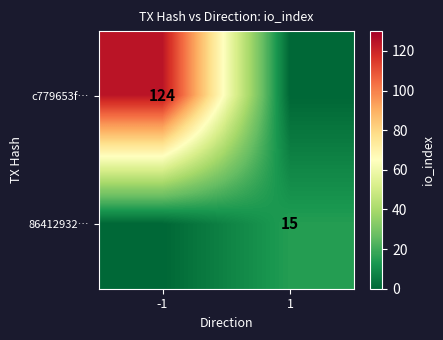

Is it true that 86412932… equals 4 at 1?

False